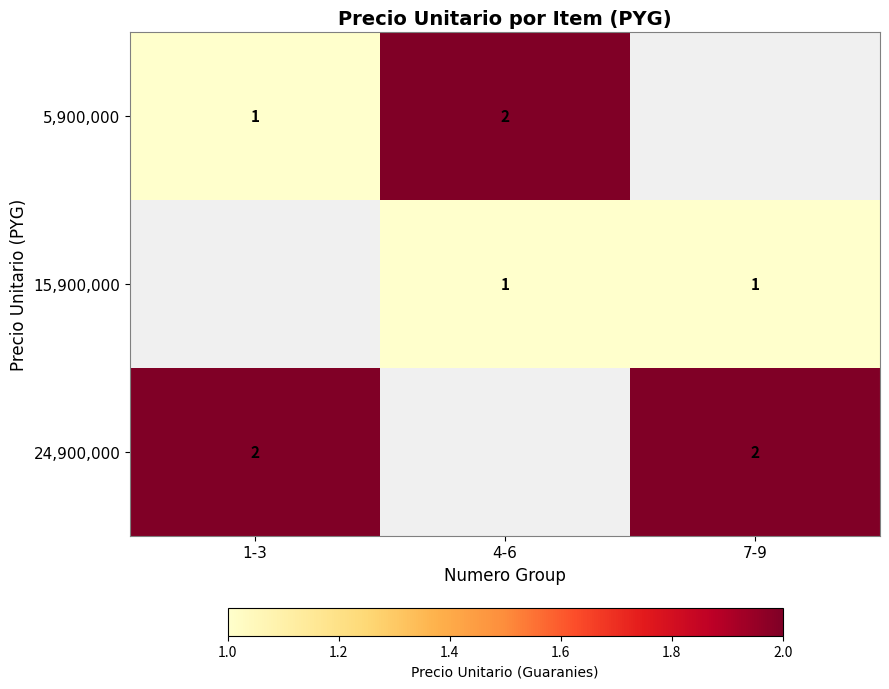

Is the value of 15,900,000 at 7-9 greater than the value of 5,900,000 at 4-6?

No